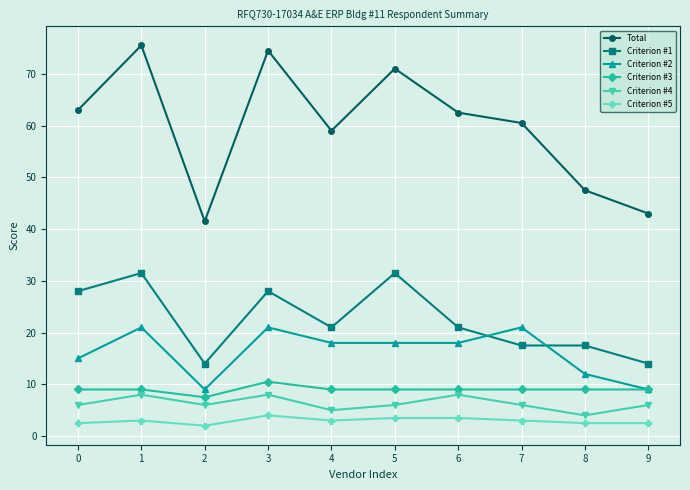

What is the spread (max minus min) of values at 9?

40.5